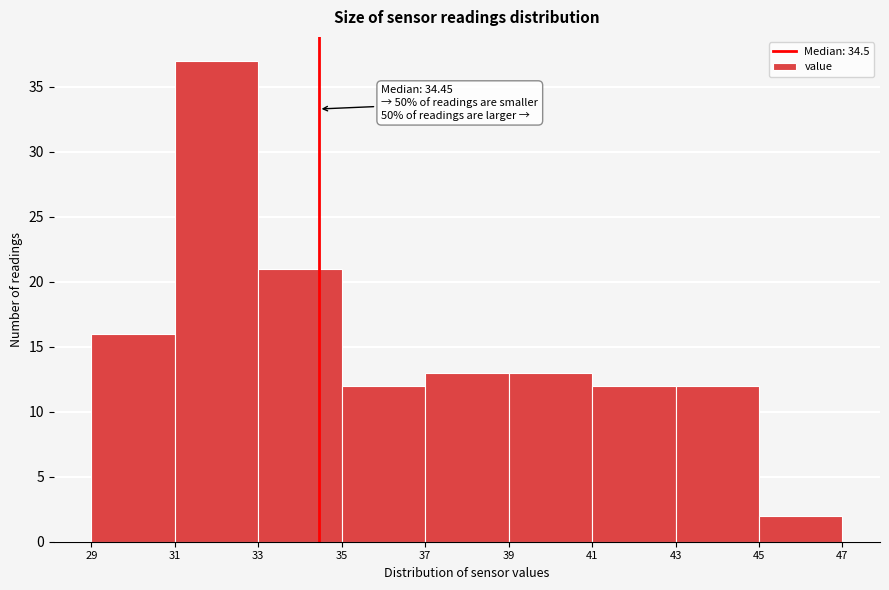

Over which range of the x-axis is the bar tallest?

31 to 33